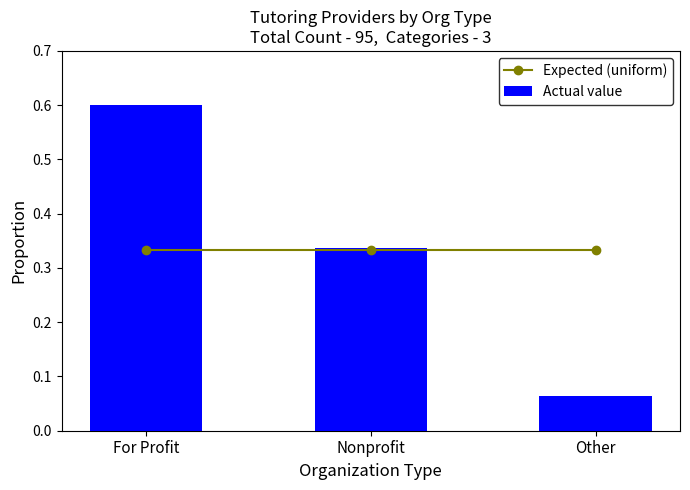

Is it true that Expected (uniform) equals 0.1 at Other?

False